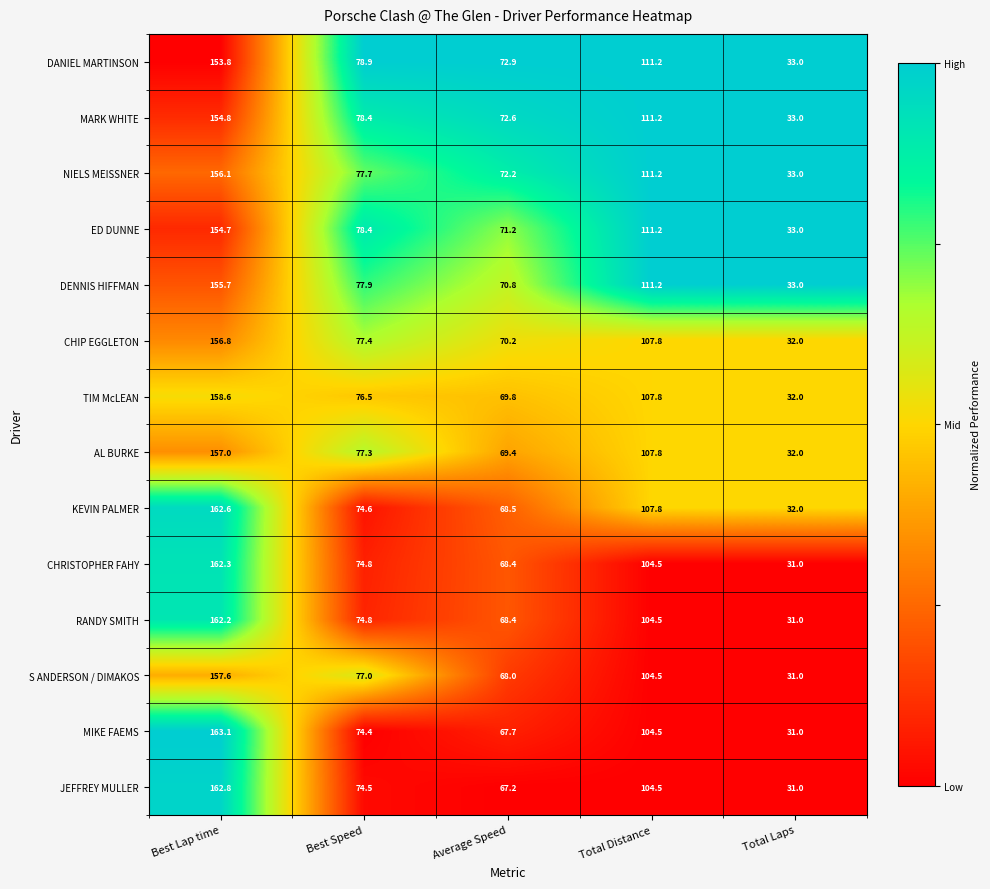

Read the AL BURKE value at Average Speed.

69.4